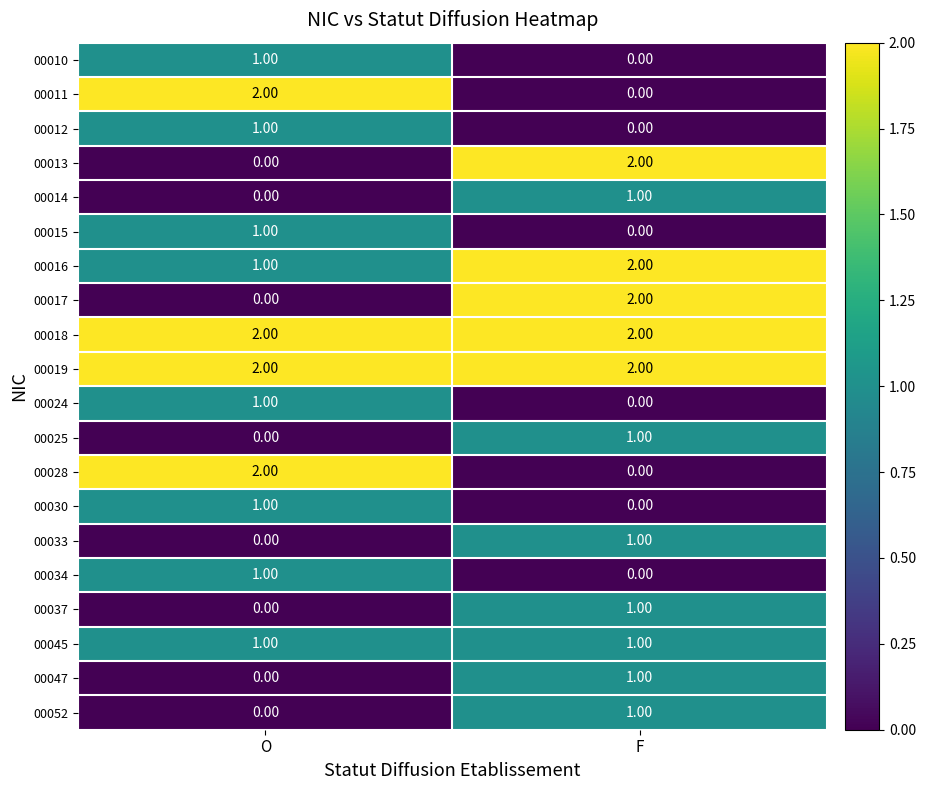

At which label is 00037 closest to 0?

O